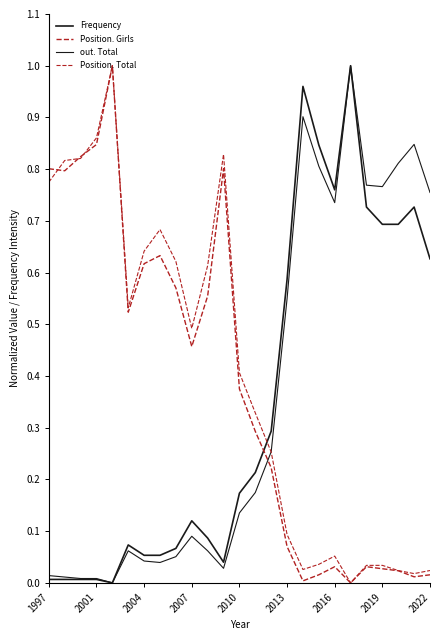

Is this an area chart (filled region under the line)?

No